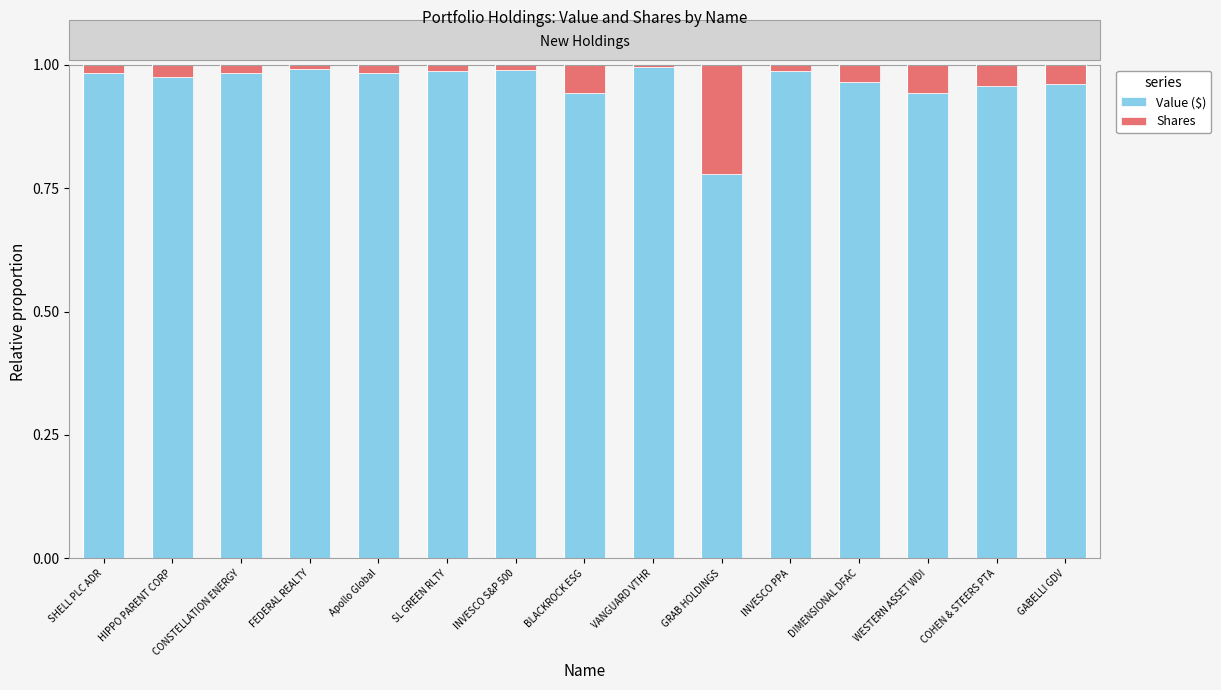

Is it true that Value ($) equals 1.0 at SHELL PLC ADR?

True